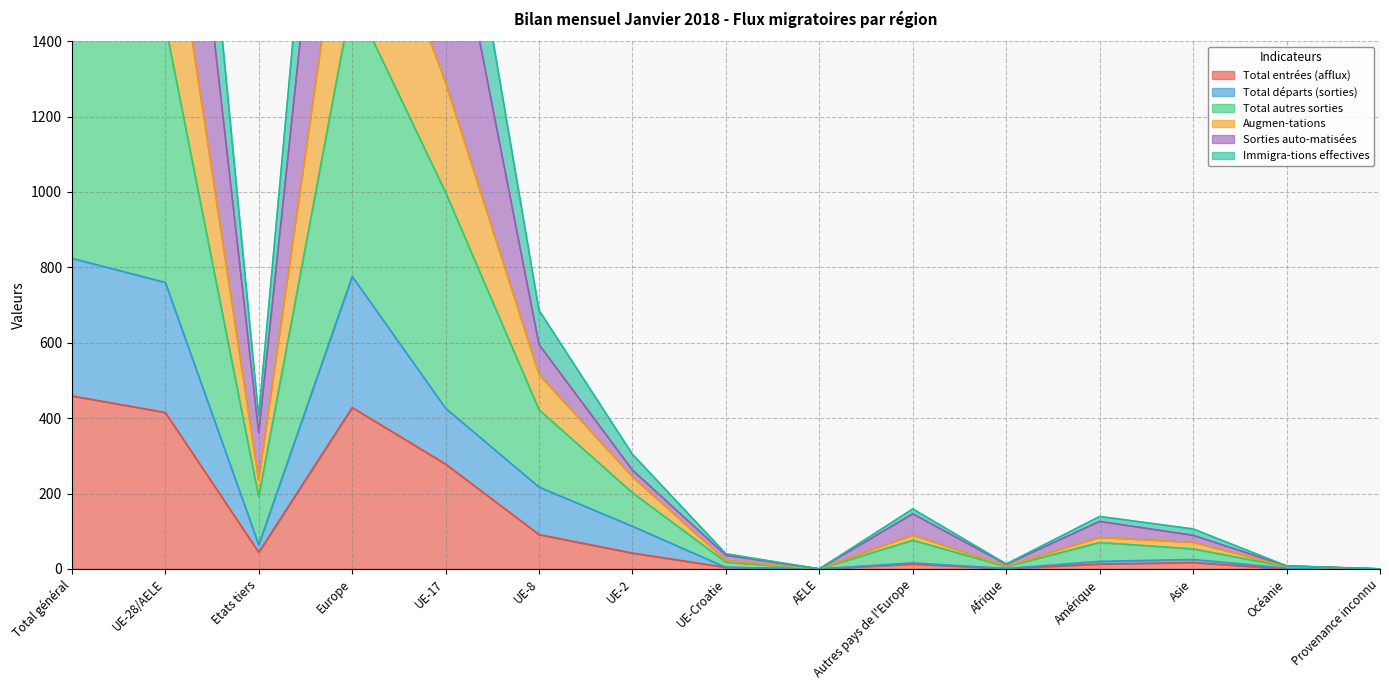

What is the label of the 10th point from the left?

Autres pays de l'Europe